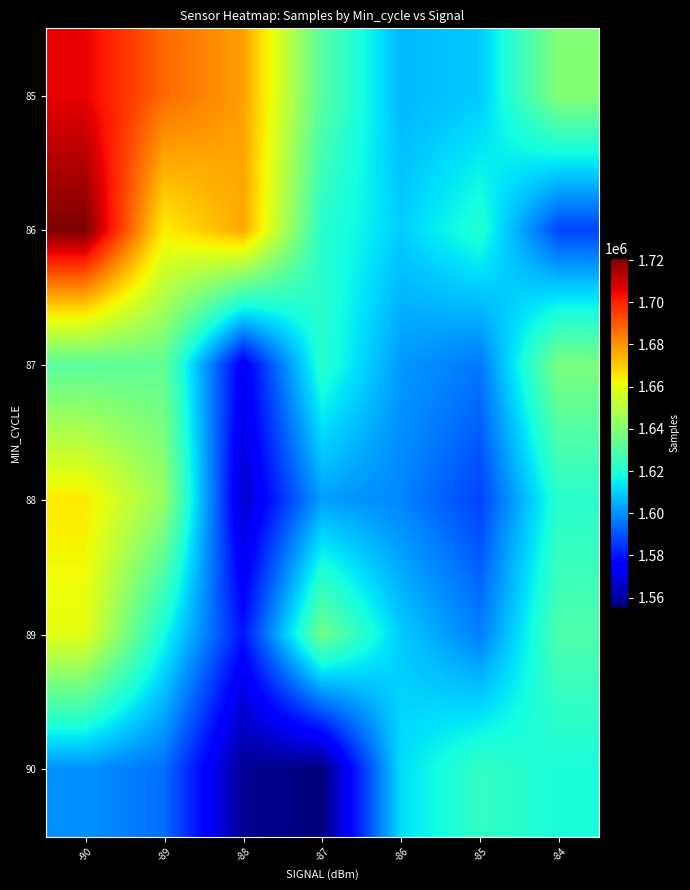

Rank the series at -88 from lowest to highest value.

90, 88, 87, 89, 86, 85